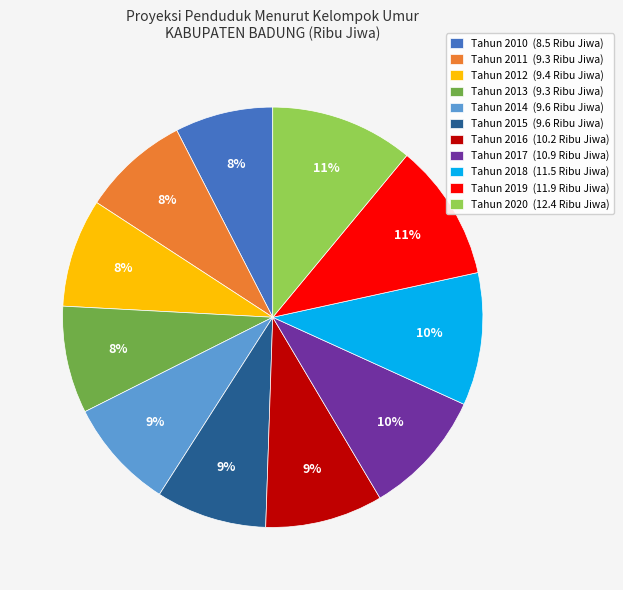

Which has a higher value, Tahun 2017 (10.9 Ribu Jiwa) or Tahun 2010 (8.5 Ribu Jiwa)?

Tahun 2017 (10.9 Ribu Jiwa)